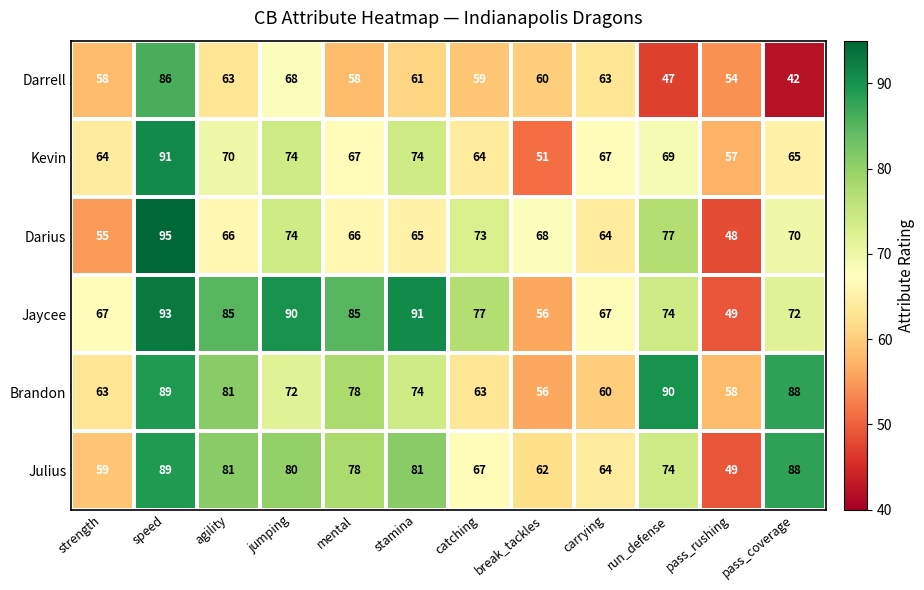

What is the minimum value shown in the chart?

42